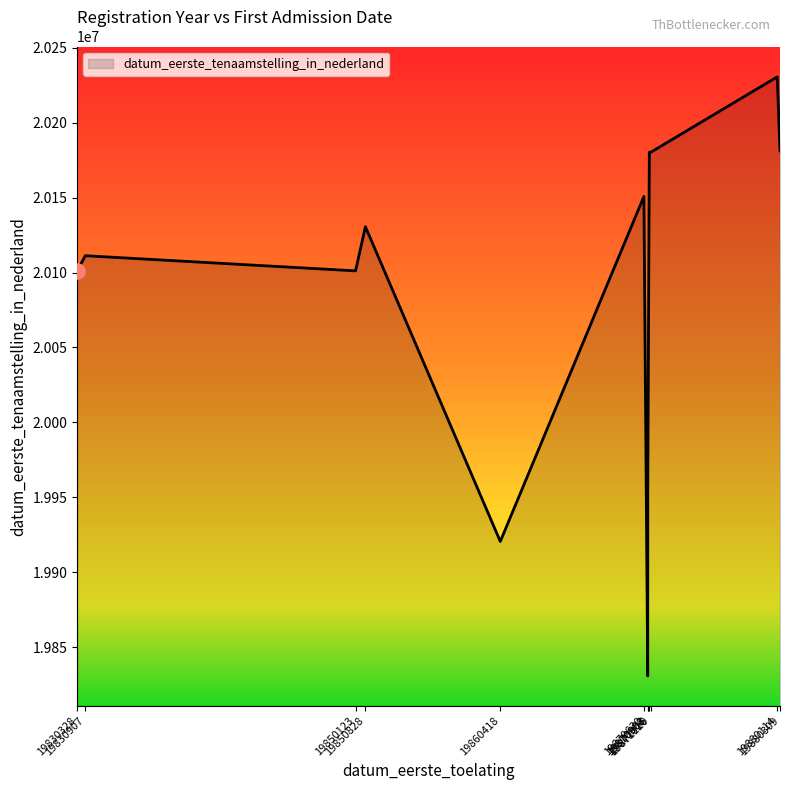

What is the change in value from 19830907 to 19880114?

+119296